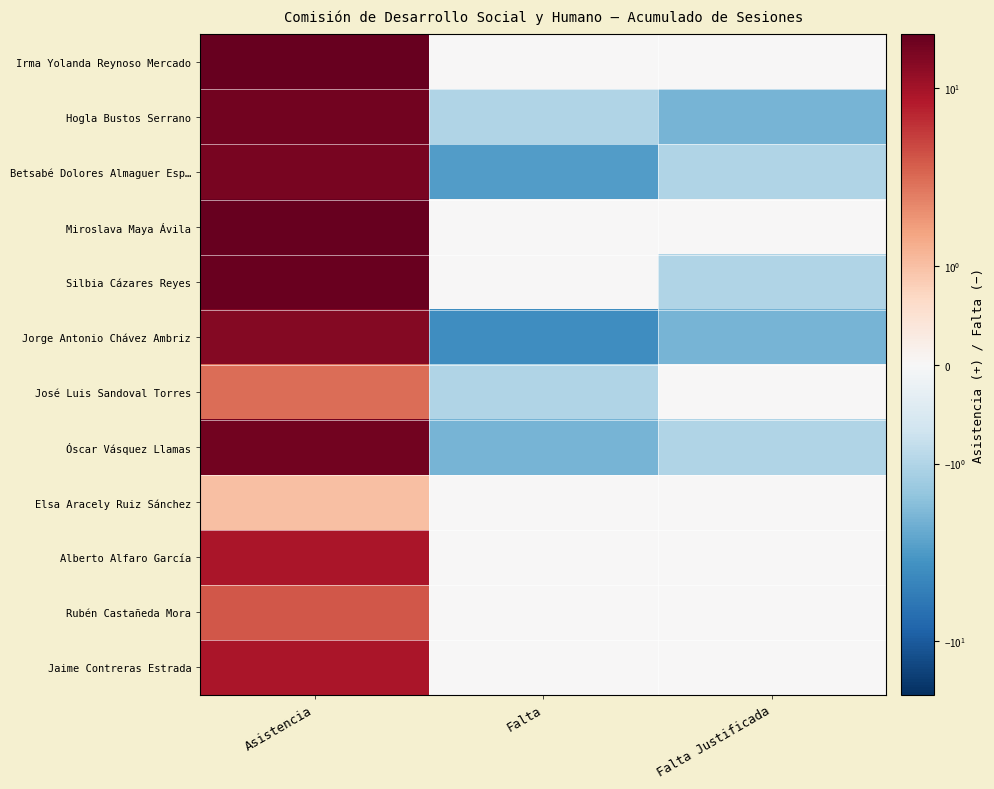

At which category is the sum across all series the highest?

Asistencia